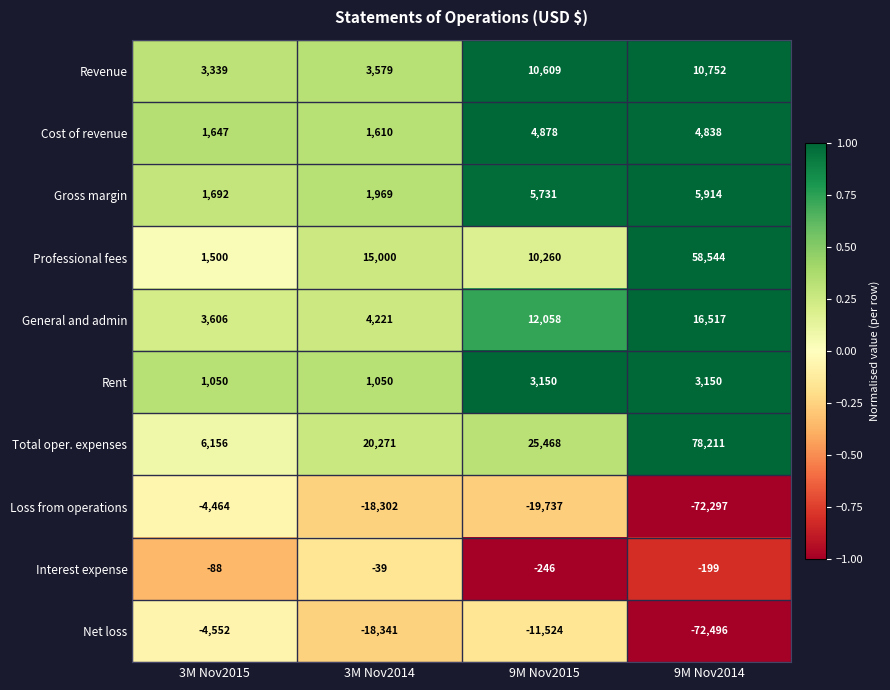

Which series has the largest total across all categories?

Total oper. expenses